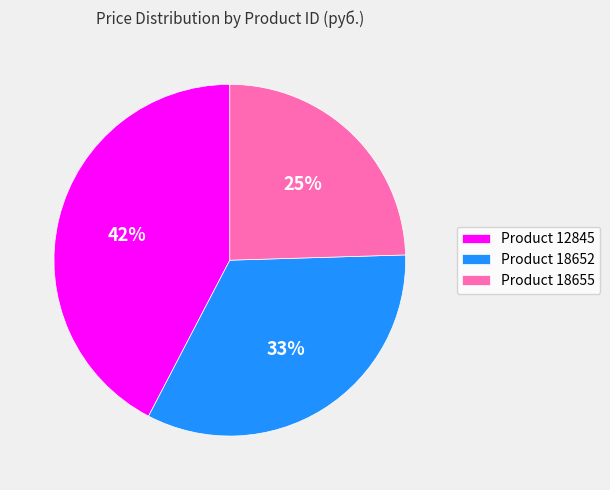

Is the sum of Product 18652 and Product 12845 greater than half?

Yes